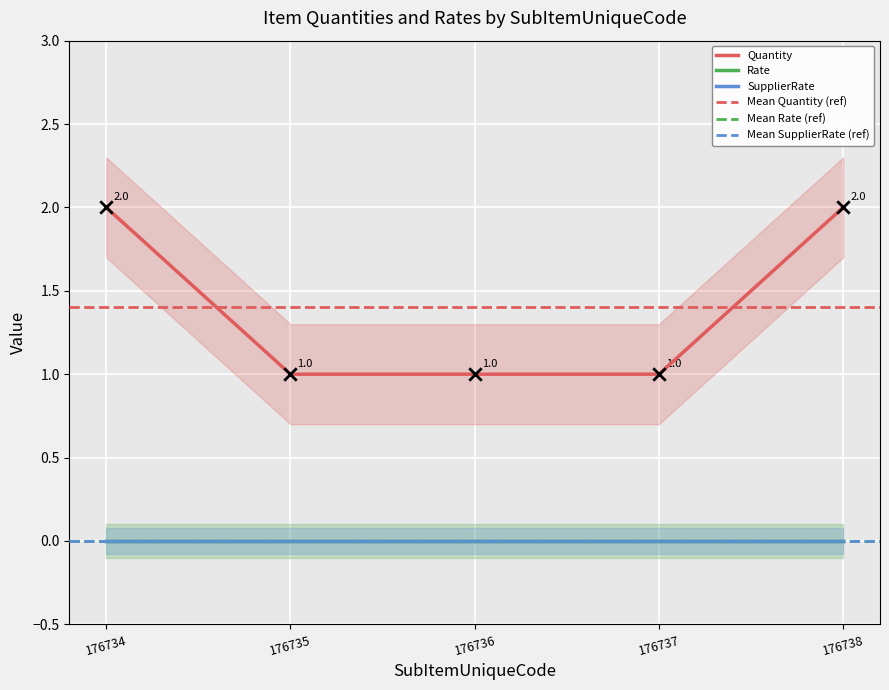

Which series has the widest spread of Y values?

Quantity